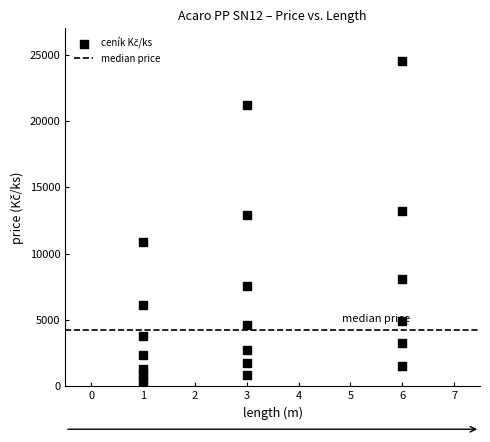

What is the range of X values (max minus min)?

5